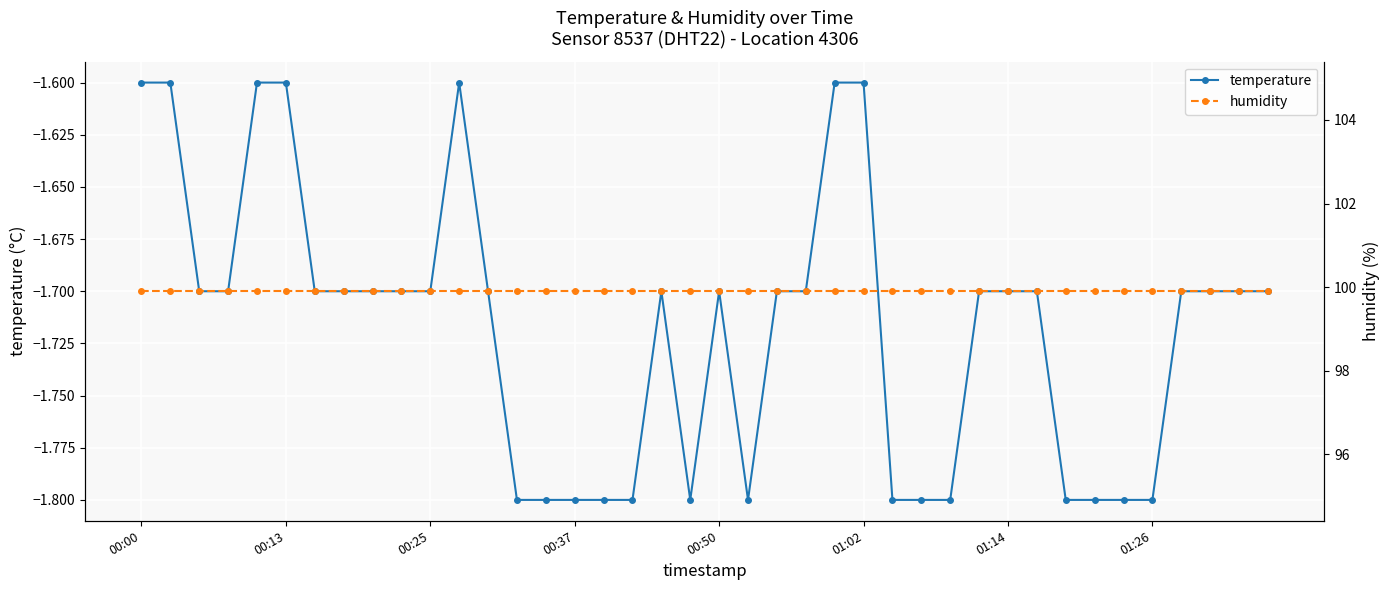

What is the lowest value of the temperature series?

-1.8